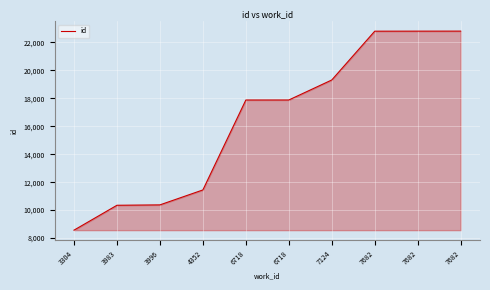

Does the chart have visible grid lines?

Yes